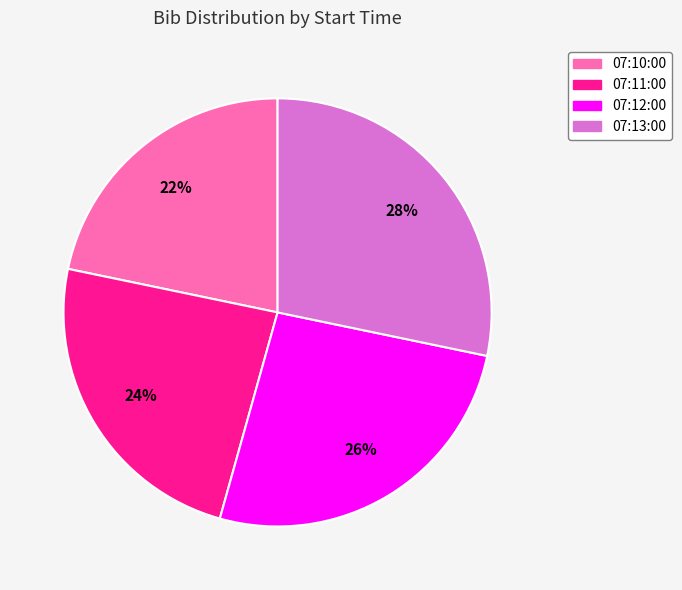

To the nearest percent, what is the difference between the 07:13:00 and 07:12:00 slice percentages?

2%